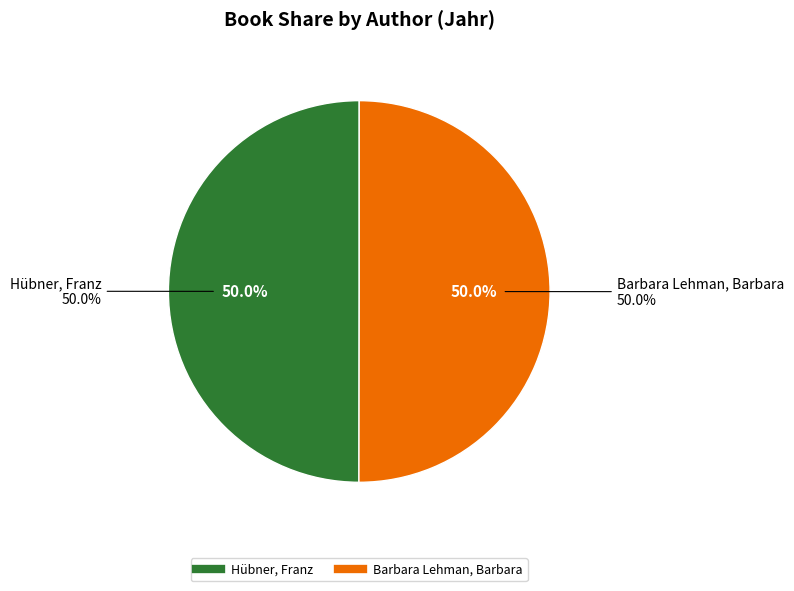

What is the majority slice?

Barbara Lehman, Barbara